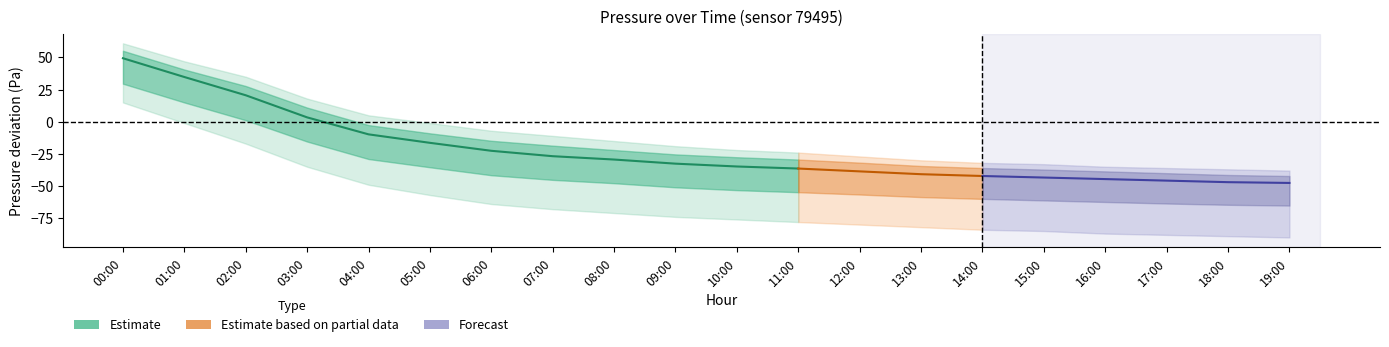

List the labels in order of pressure_outer_upper value, largest first.

00:00, 01:00, 02:00, 03:00, 04:00, 05:00, 06:00, 07:00, 08:00, 09:00, 10:00, 11:00, 12:00, 13:00, 14:00, 15:00, 16:00, 17:00, 18:00, 19:00